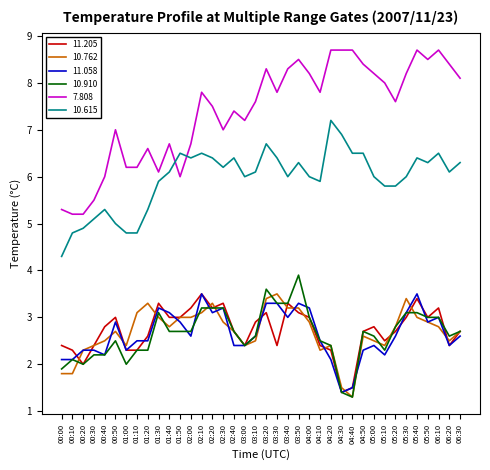

What is the minimum value for 10.762?

1.3